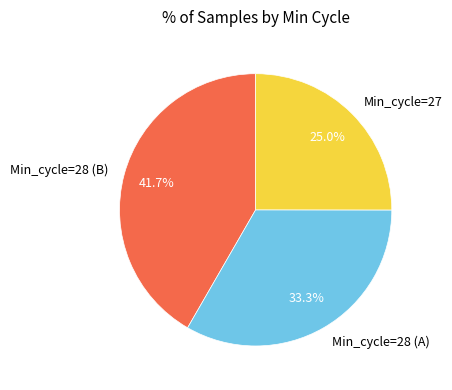

What percentage do Min_cycle=28 (A) and Min_cycle=27 together represent?

58.3%